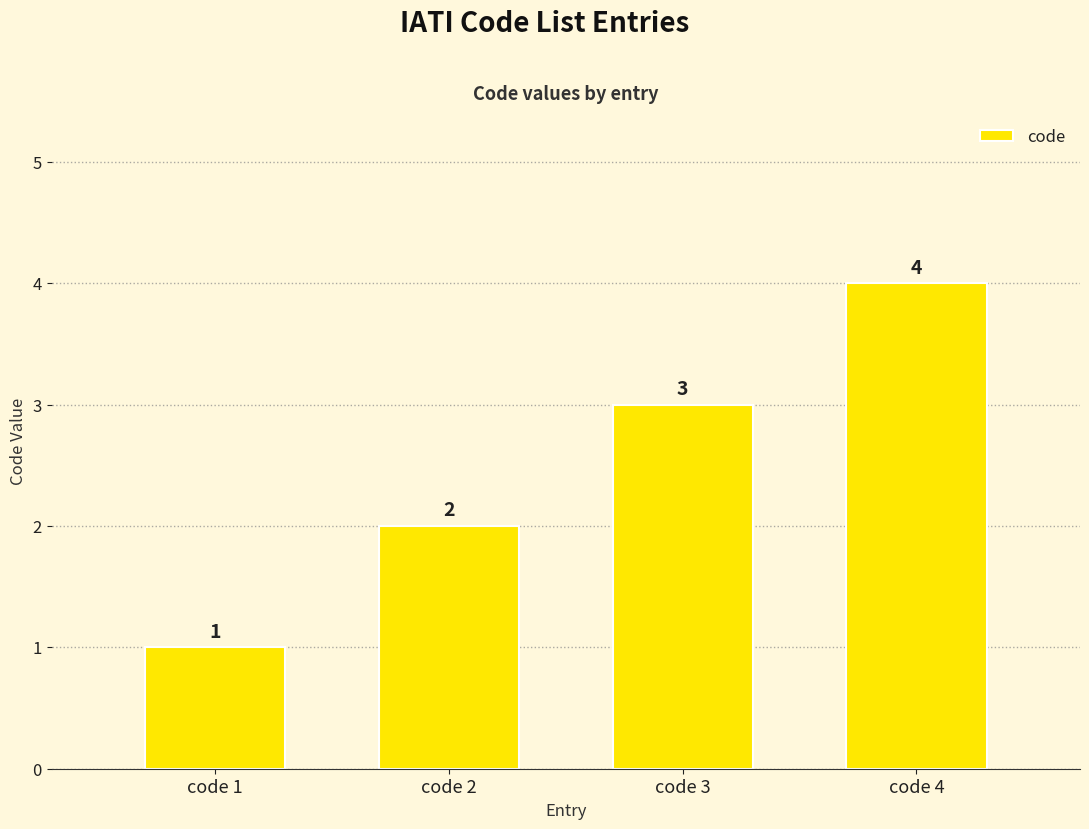

Reading left to right, extract all data points from this chart.

code 1=1	code 2=2	code 3=3	code 4=4